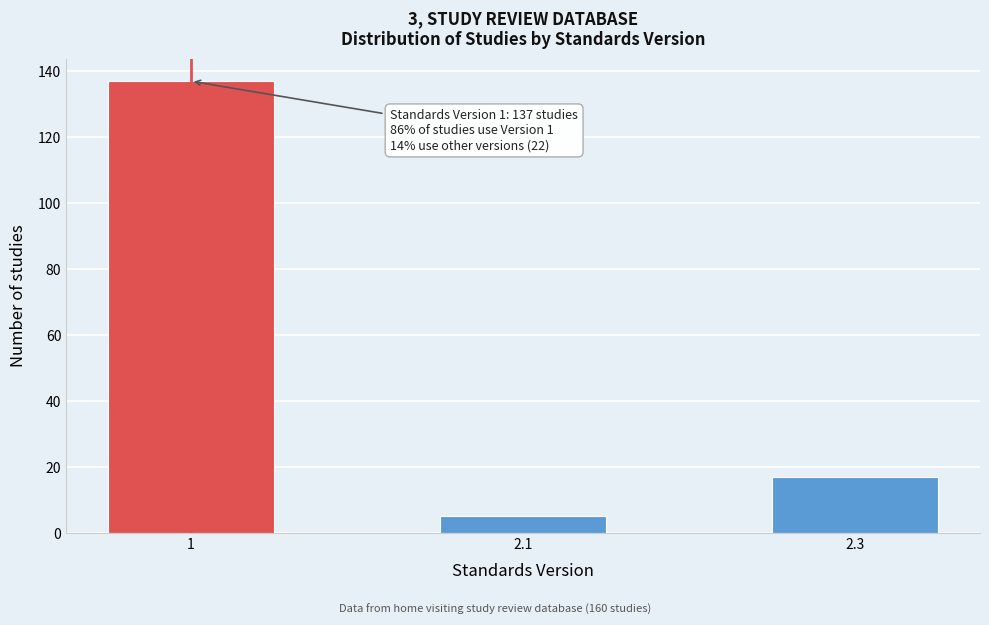

Reading left to right, transcribe all the data shown in this chart.

1=137	2.1=5	2.3=17